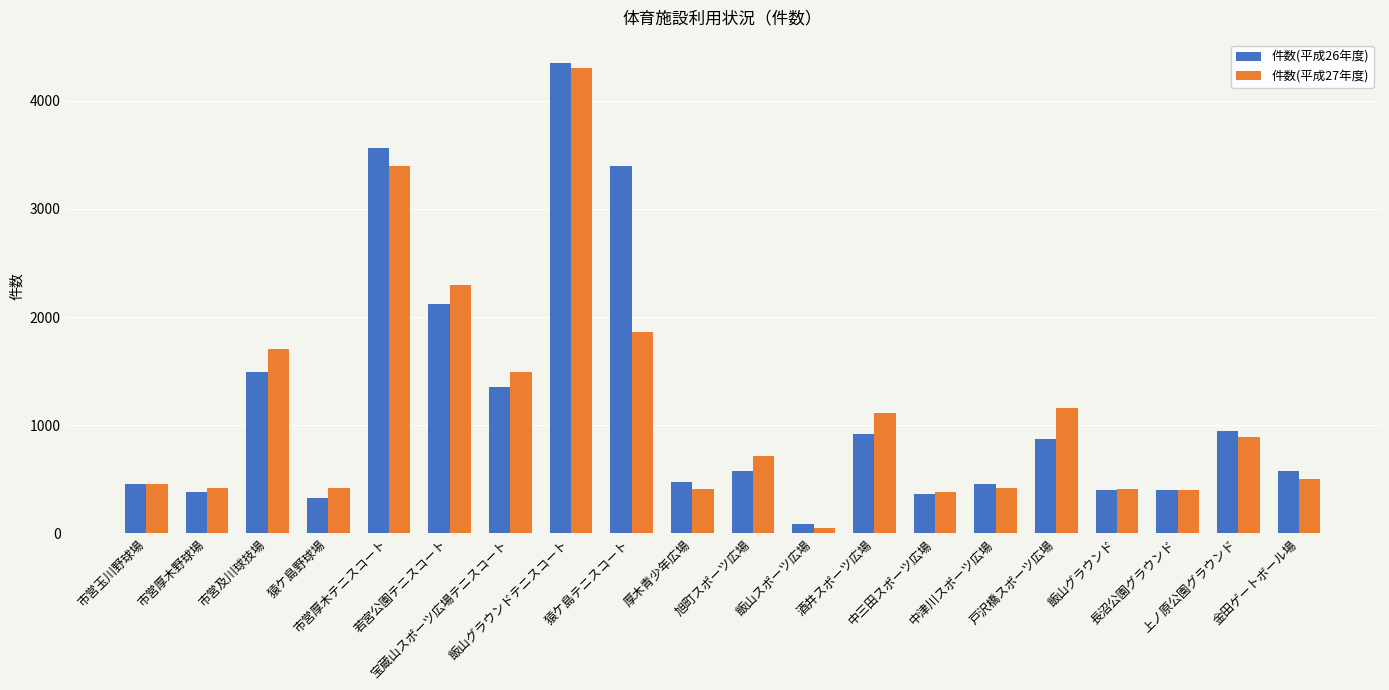

What is the lowest value of the 件数(平成27年度) series?

45